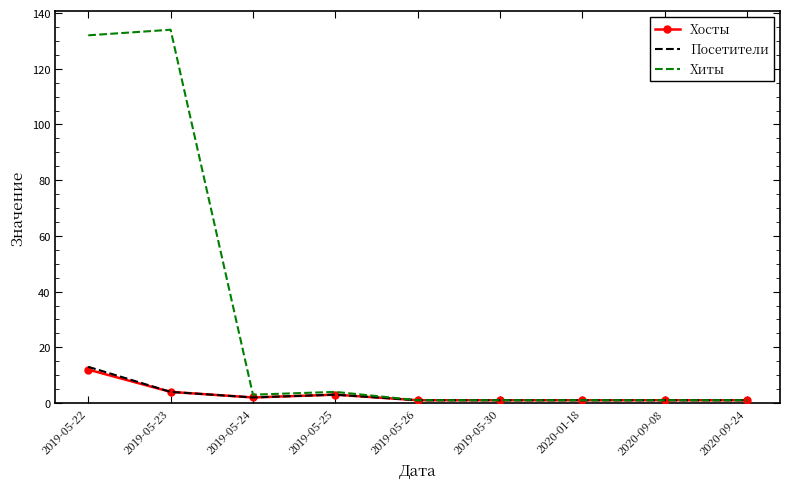

Is the value of Посетители at 2019-05-26 greater than the value of Хосты at 2019-05-23?

No